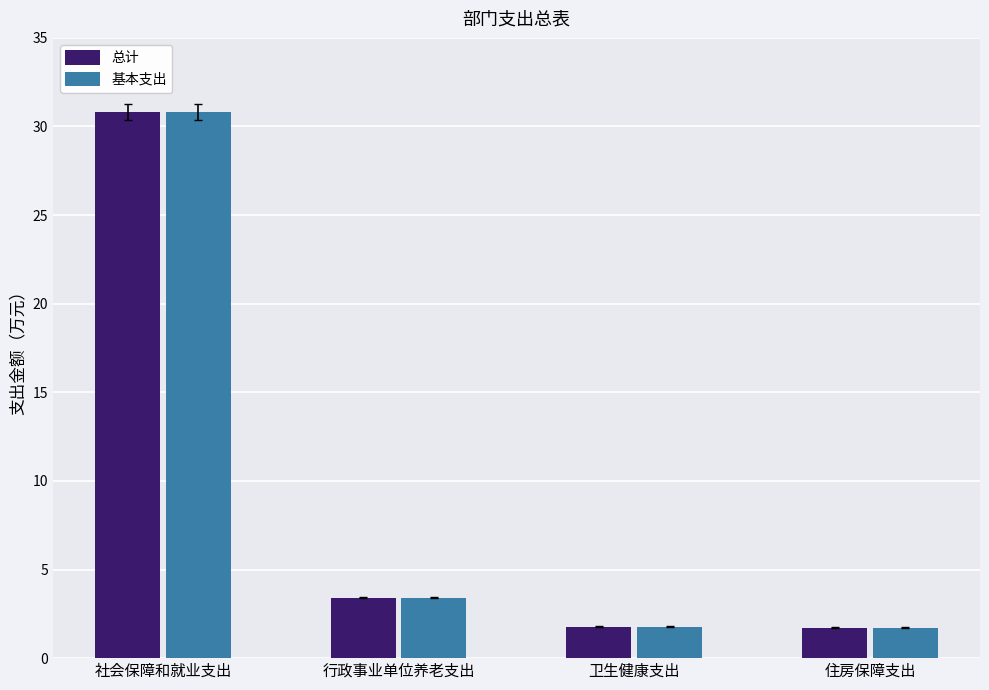

What are all the series names shown in the legend?

总计, 基本支出